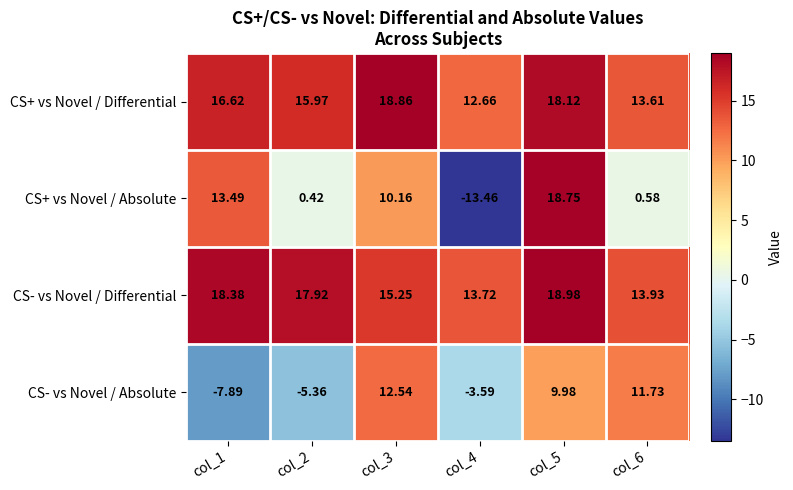

How many series are shown in this chart?

4